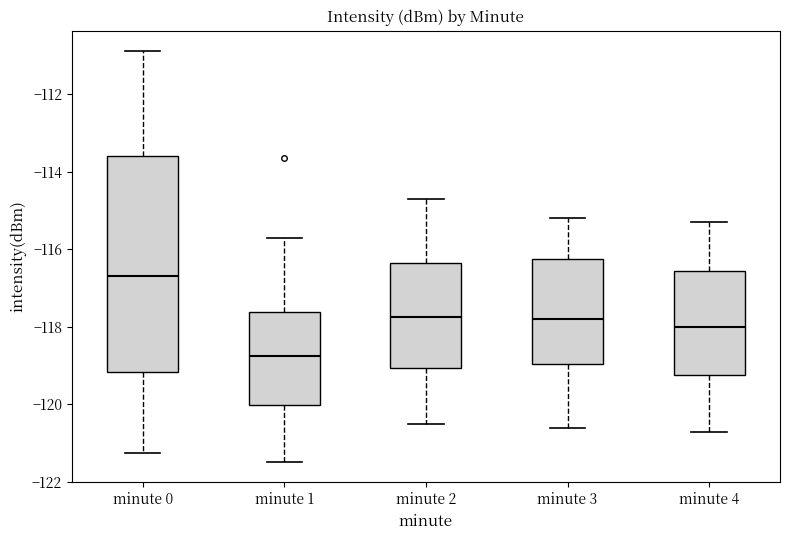

Reading left to right, transcribe this box plot: for each box, give where its median line is, the range the box spans, and where its two whiskers end, as read against the y-axis. The values are not printed on the chart, so give them approximately, as read against the axis.

minute 0: median -116.6, box -119.2 to -113.6, whiskers -121.2 to -110.8
minute 1: median -118.8, box -120.0 to -117.6, whiskers -121.4 to -115.6
minute 2: median -117.8, box -119.0 to -116.4, whiskers -120.4 to -114.6
minute 3: median -117.8, box -119.0 to -116.2, whiskers -120.6 to -115.2
minute 4: median -118.0, box -119.2 to -116.6, whiskers -120.6 to -115.2